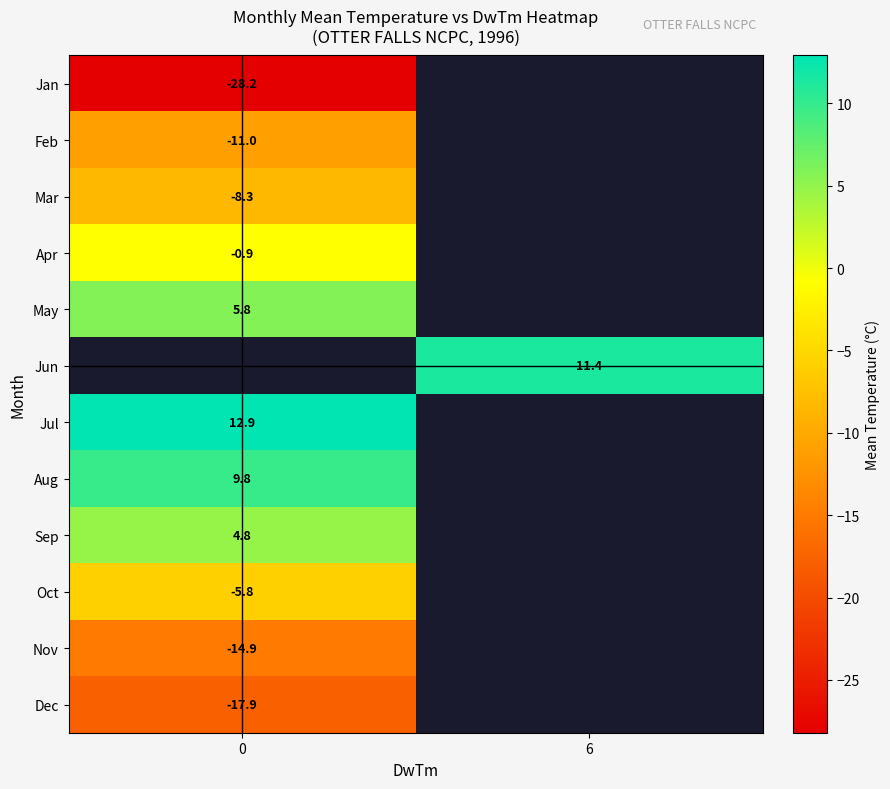

How many negative values does the row_10 series have?

1